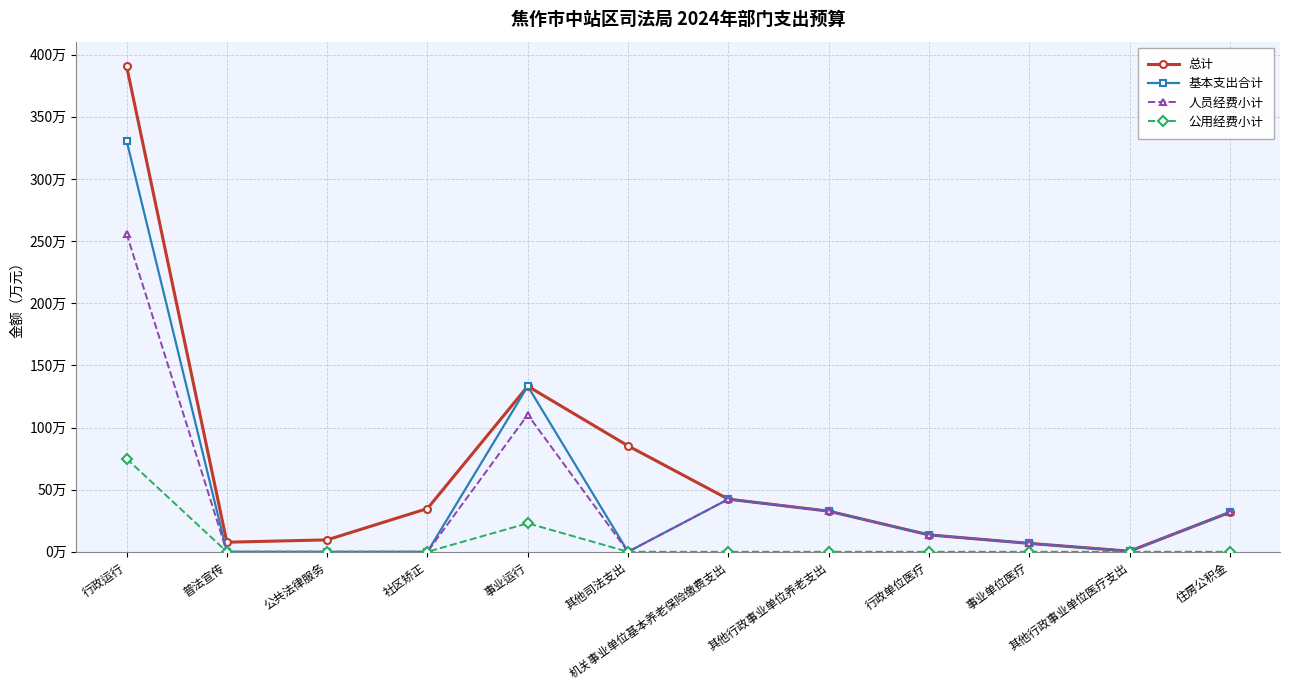

At which label is 基本支出合计 closest to 165?

事业运行